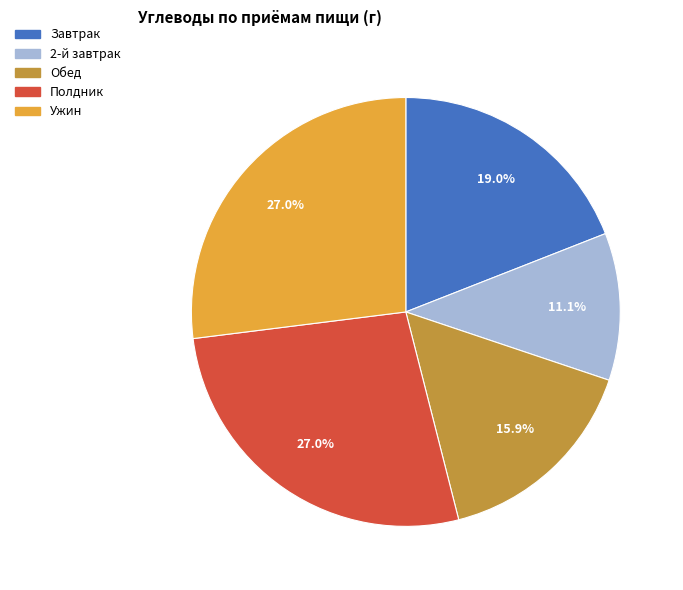

Combined, what portion of the pie is Обед and Ужин?

42.9%